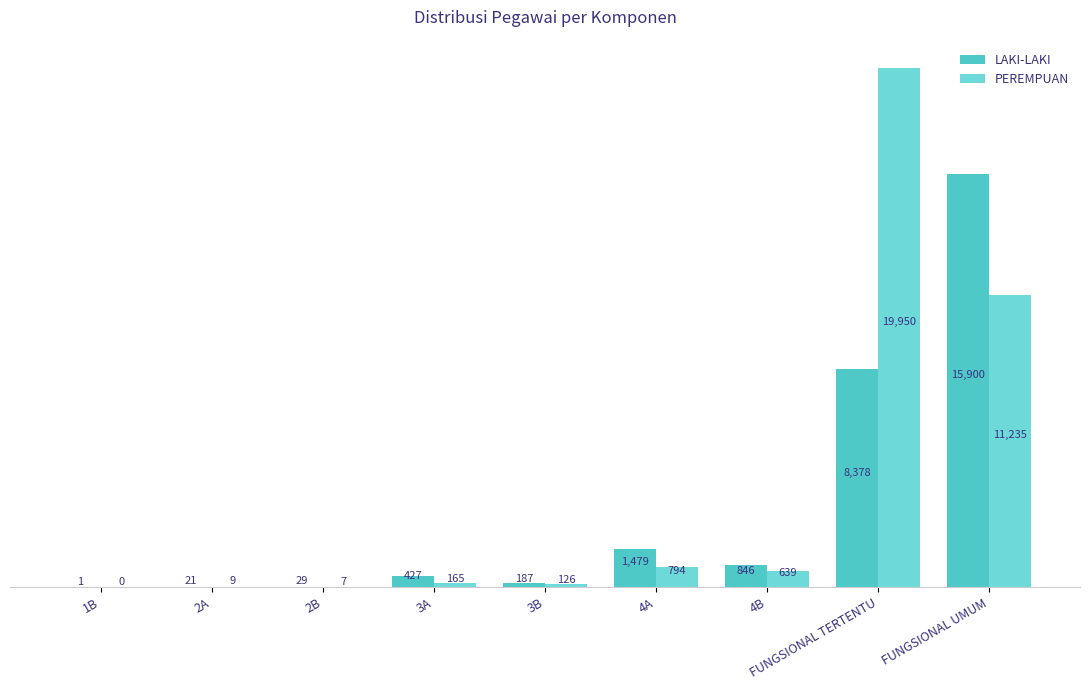

What is the sum of all LAKI-LAKI values?

27268